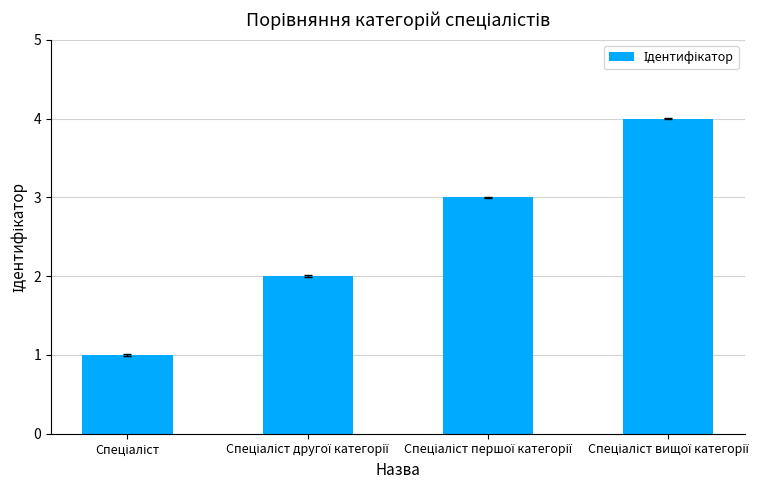

What is the minimum value shown in the chart?

1